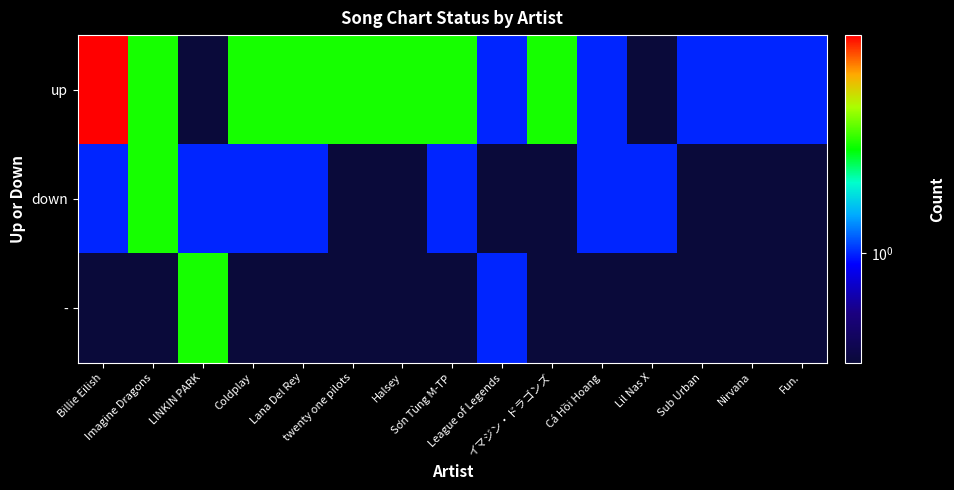

Reading left to right, transcribe all the data shown in this chart.

up: Billie Eilish=4.0	Imagine Dragons=2.0	LINKIN PARK=0.1	Coldplay=2.0	Lana Del Rey=2.0	twenty one pilots=2.0	Halsey=2.0	Sơn Tùng M-TP=2.0	League of Legends=1.0	イマジン・ドラゴンズ=2.0	Cá Hồi Hoang=1.0	Lil Nas X=0.1	Sub Urban=1.0	Nirvana=1.0	Fun.=1.0
down: Billie Eilish=1.0	Imagine Dragons=2.0	LINKIN PARK=1.0	Coldplay=1.0	Lana Del Rey=1.0	twenty one pilots=0.1	Halsey=0.1	Sơn Tùng M-TP=1.0	League of Legends=0.1	イマジン・ドラゴンズ=0.1	Cá Hồi Hoang=1.0	Lil Nas X=1.0	Sub Urban=0.1	Nirvana=0.1	Fun.=0.1
-: Billie Eilish=0.1	Imagine Dragons=0.1	LINKIN PARK=2.0	Coldplay=0.1	Lana Del Rey=0.1	twenty one pilots=0.1	Halsey=0.1	Sơn Tùng M-TP=0.1	League of Legends=1.0	イマジン・ドラゴンズ=0.1	Cá Hồi Hoang=0.1	Lil Nas X=0.1	Sub Urban=0.1	Nirvana=0.1	Fun.=0.1